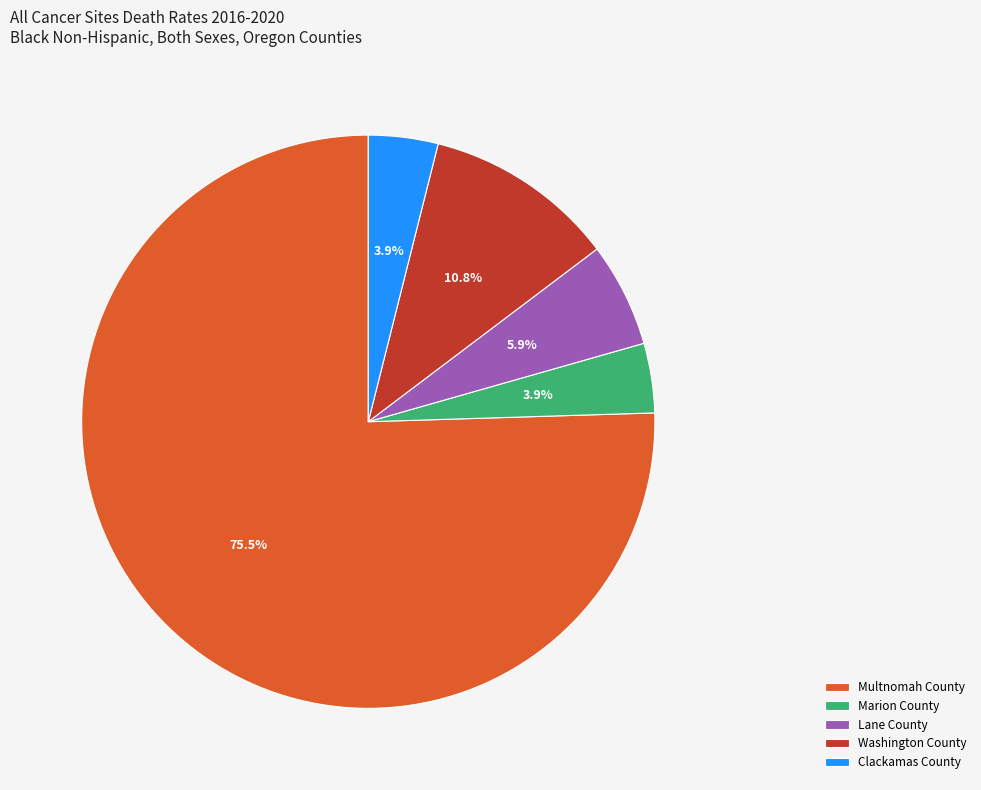

True or false: Lane County accounts for 6% of the total.

True